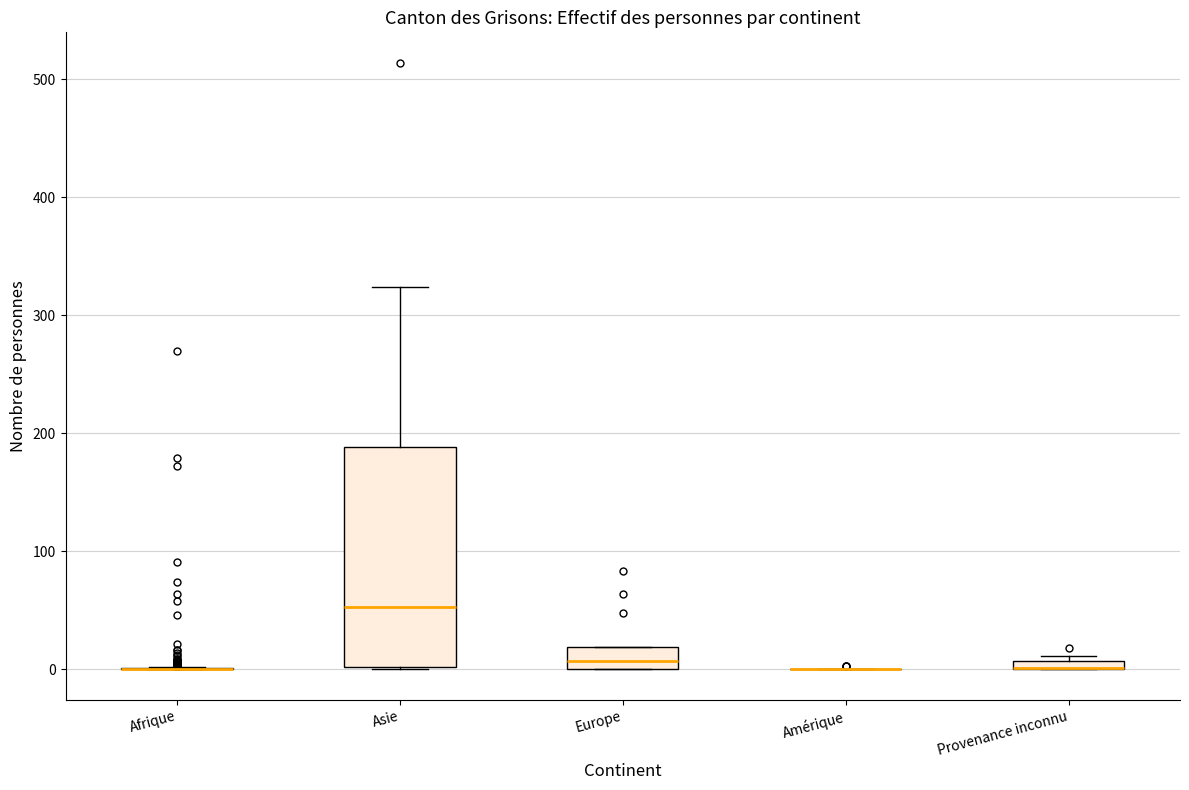

Where does the median line of the box for Europe sit on the y-axis? The values are not printed on the chart, so give them approximately, as read against the axis.

10